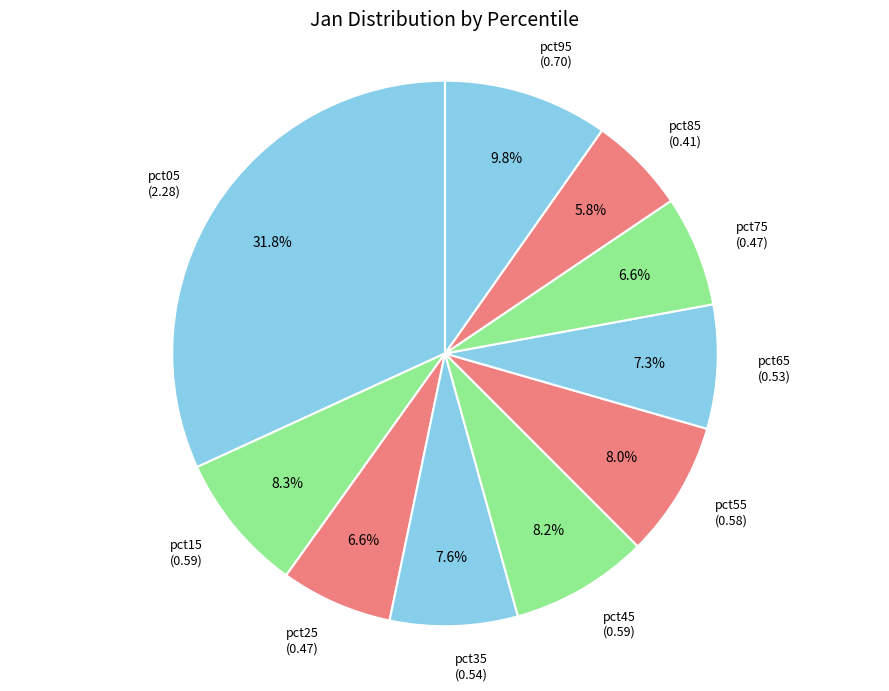

How many slices are in this pie chart?

10